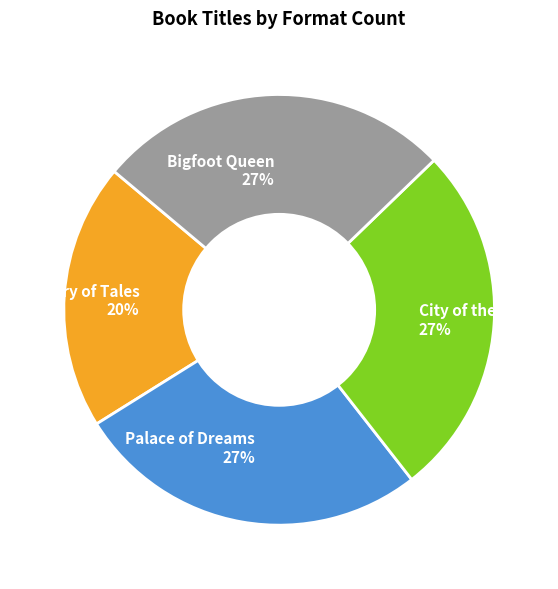

Between Palace of Dreams 27% and Tapestry of Tales 20%, which is larger?

Palace of Dreams 27%